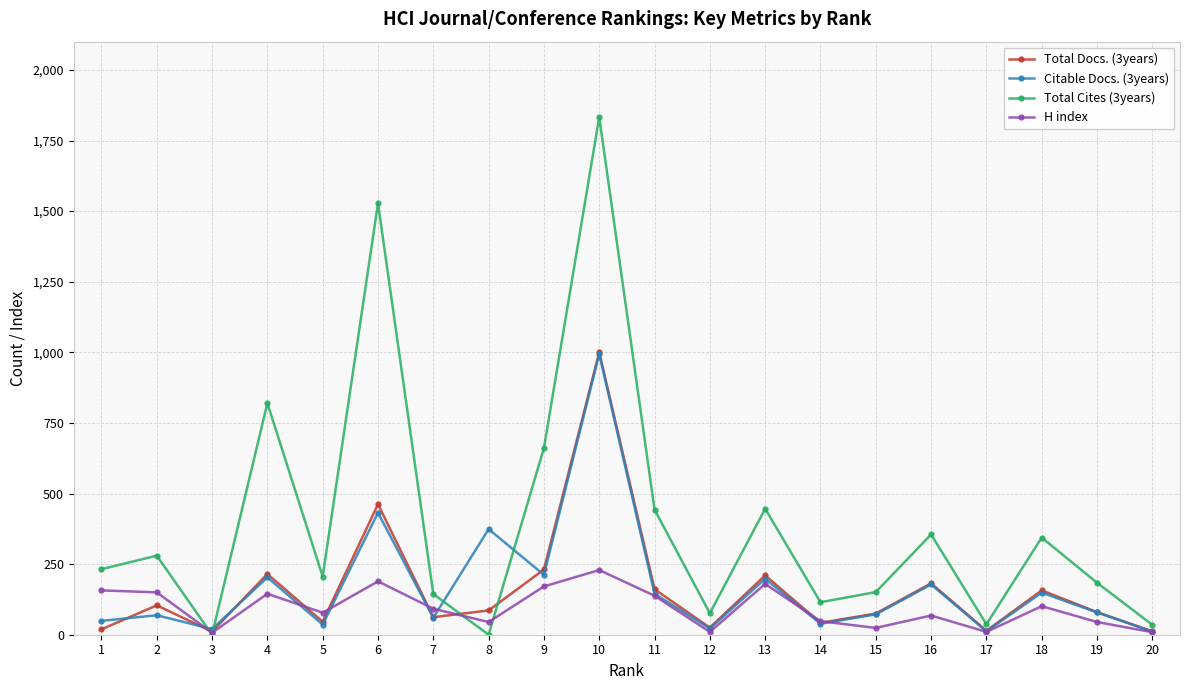

Does the chart display data point markers on the line(s)?

Yes